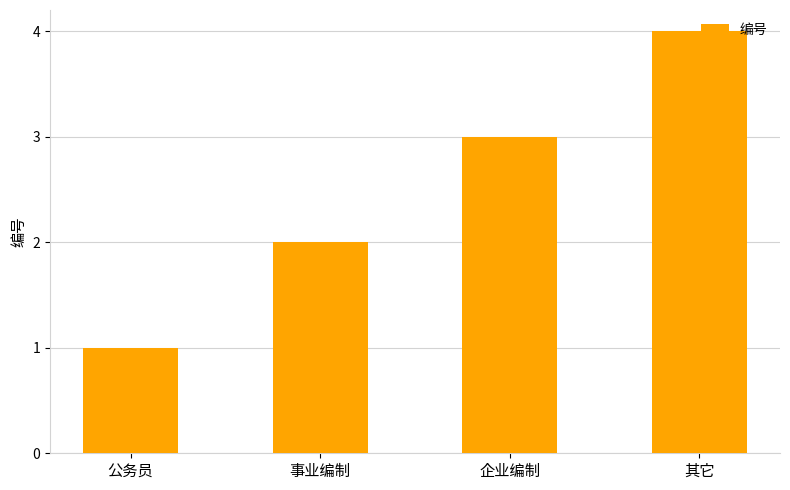

What is the label of the 1st bar from the left?

公务员